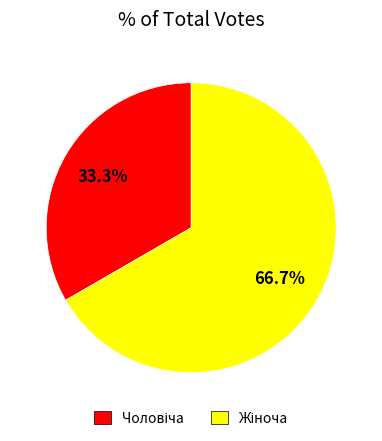

Is there a majority slice in this chart?

Yes